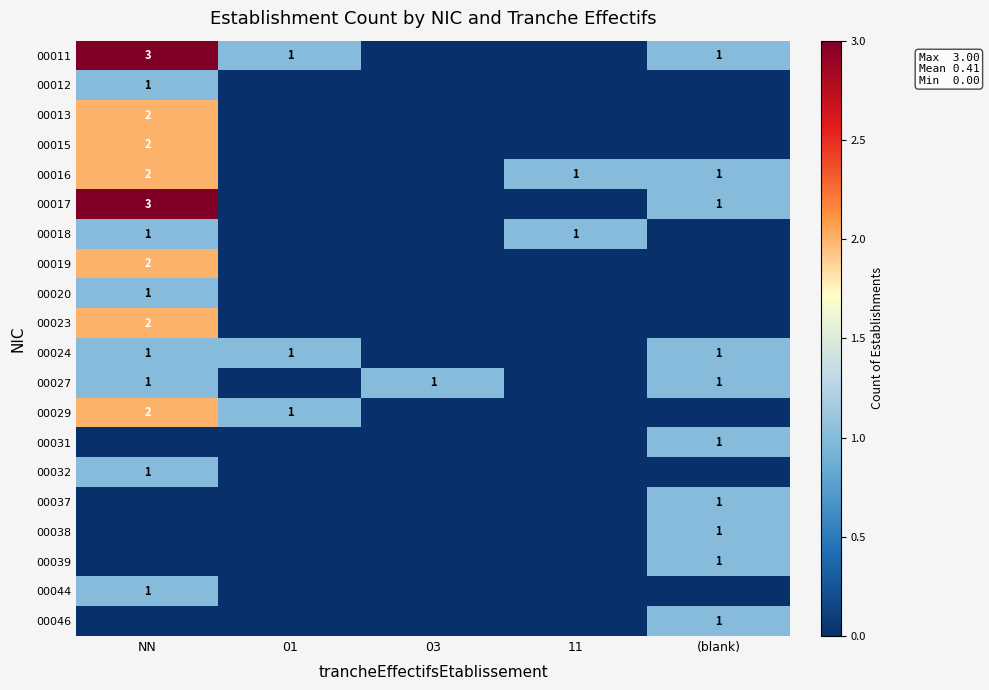

True or false: 00027 has a value of 1 at NN.

True